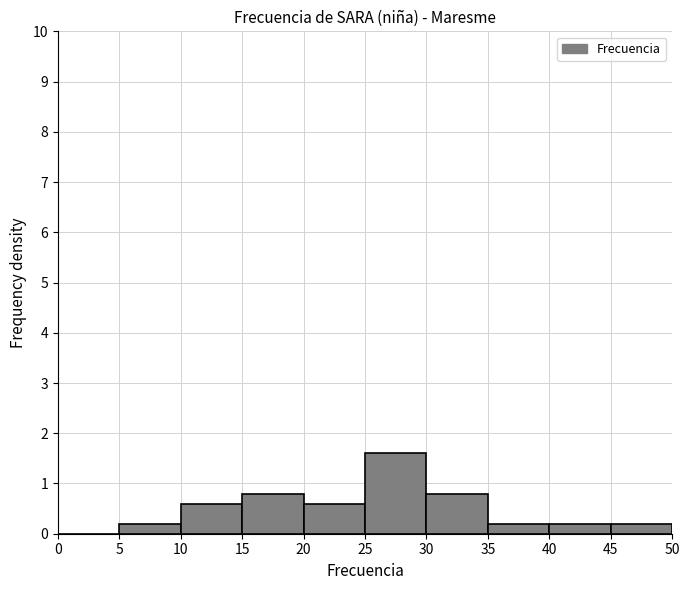

Which range on the x-axis has the tallest bar?

25 to 30